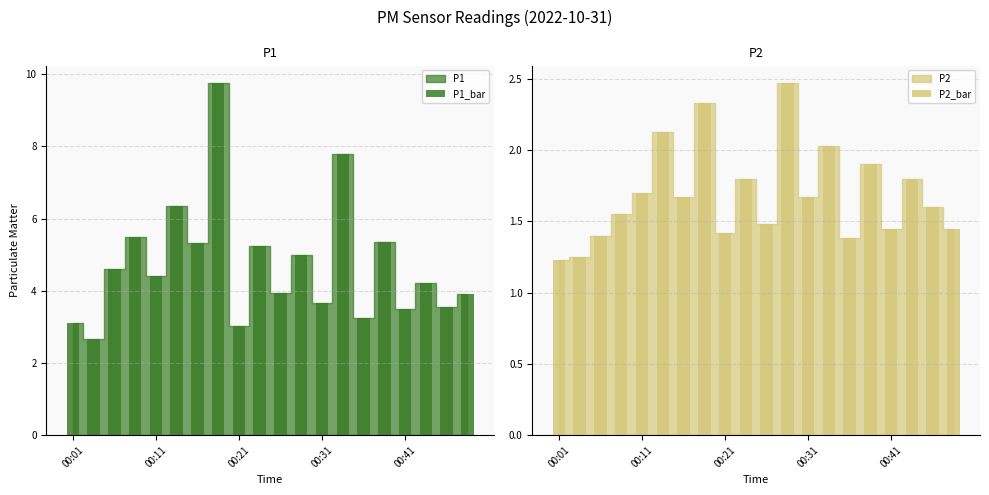

What is the maximum value for P1_bar?

9.8